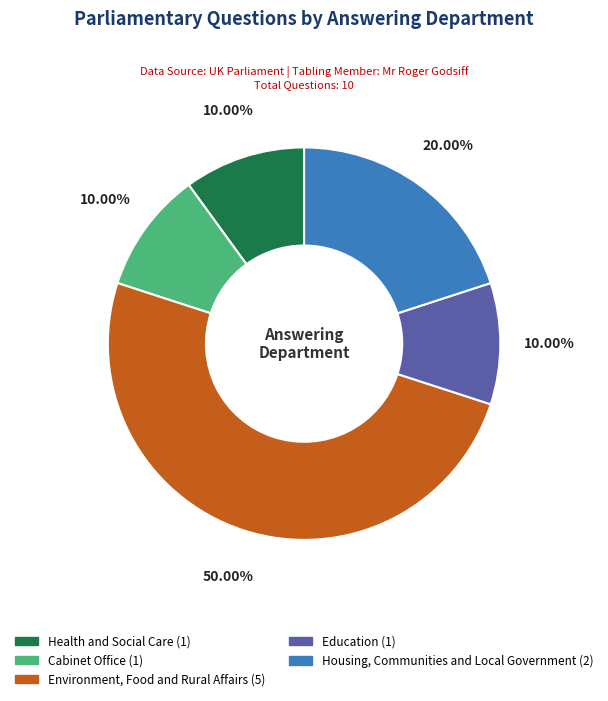

Which slice is the largest?

Environment, Food and Rural Affairs